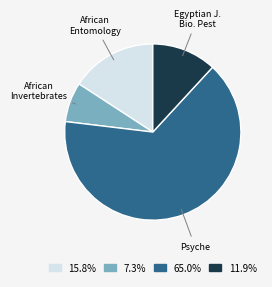

Does 7.3% account for over 50% of the chart?

No